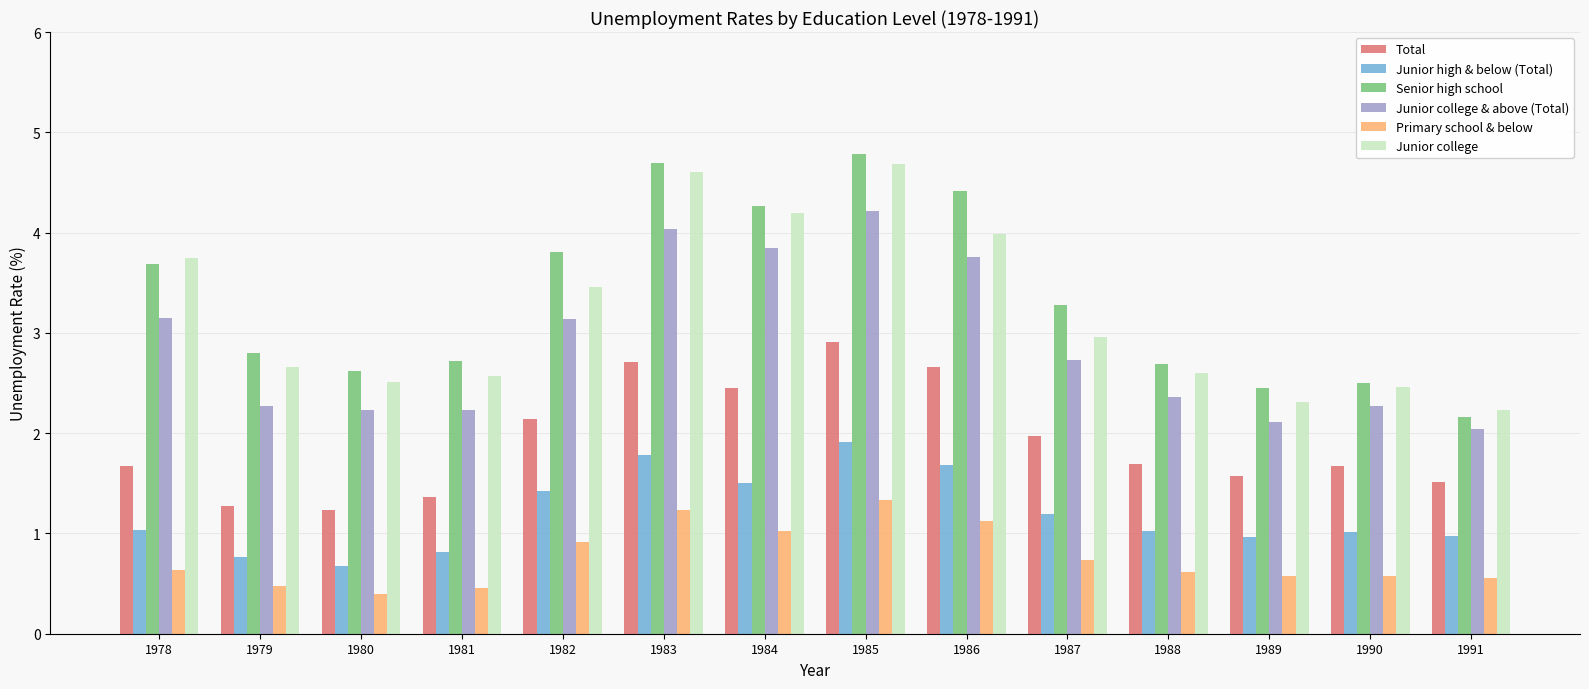

Which label corresponds to the largest value in the chart?

1985